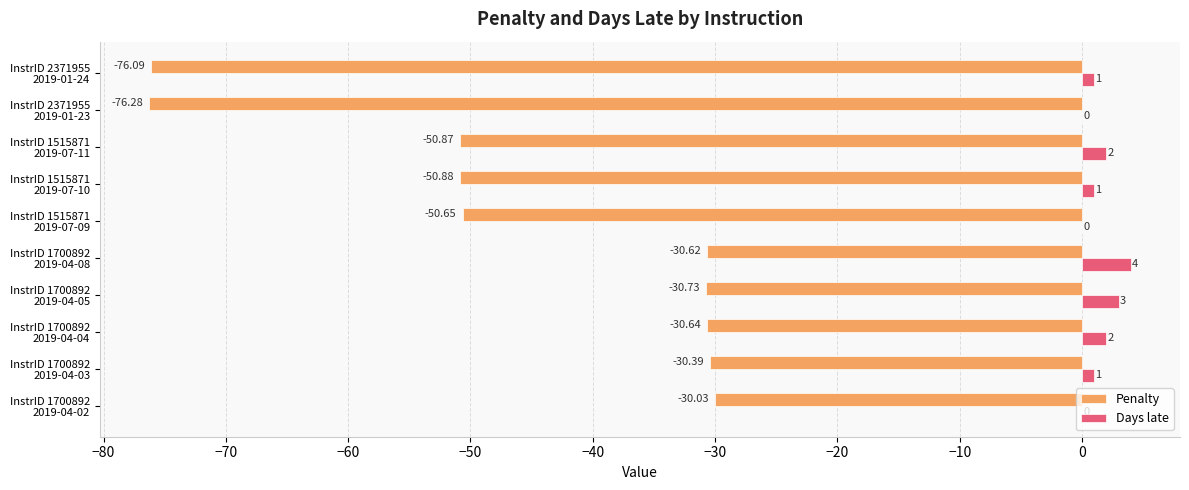

Which series has the largest total across all categories?

Days late